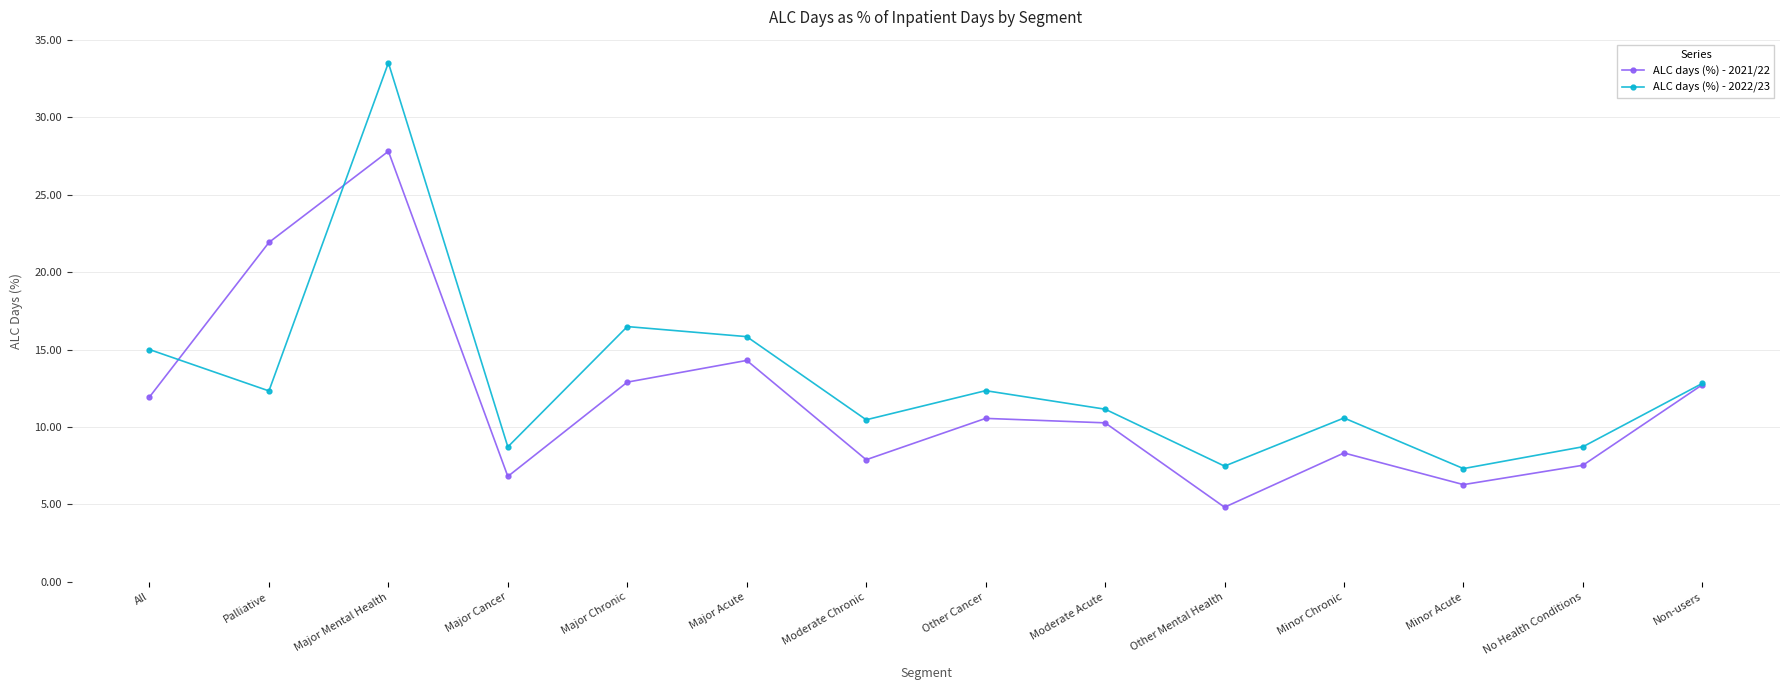

The ALC days (%) - 2021/22 series shows 14.3 at Major Acute. True or false?

True